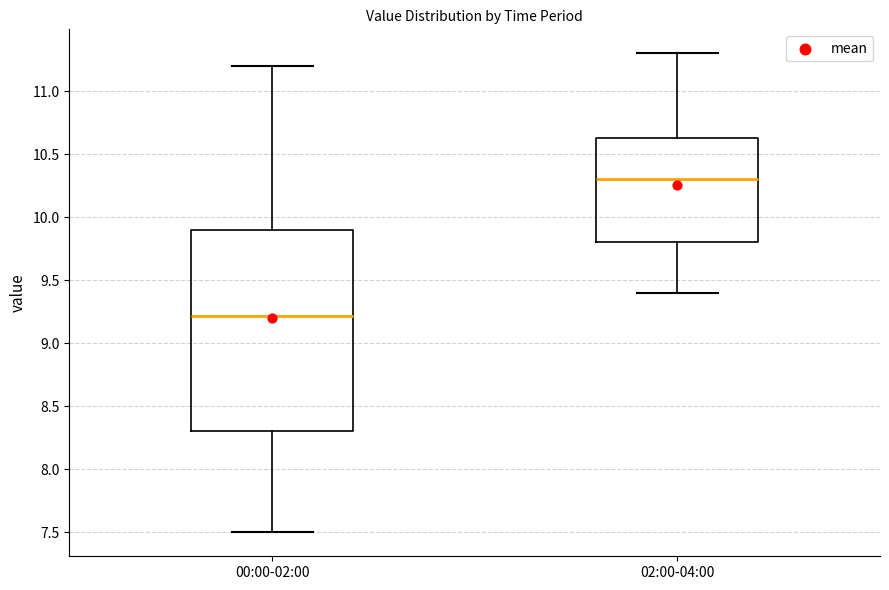

Where does the upper whisker of the box for 00:00-02:00 end on the y-axis? The values are not printed on the chart, so give them approximately, as read against the axis.

11.20